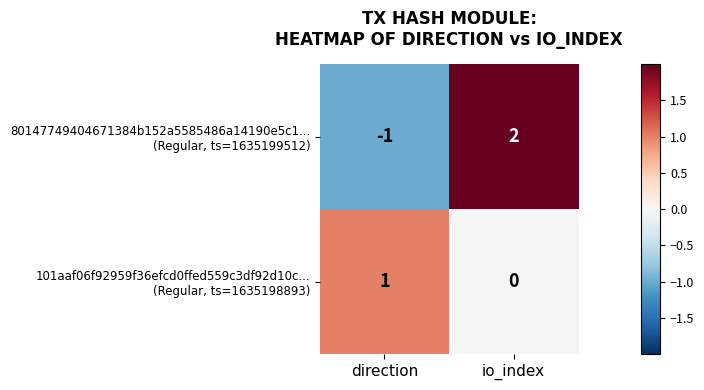

Which category has the lowest value across all series?

direction